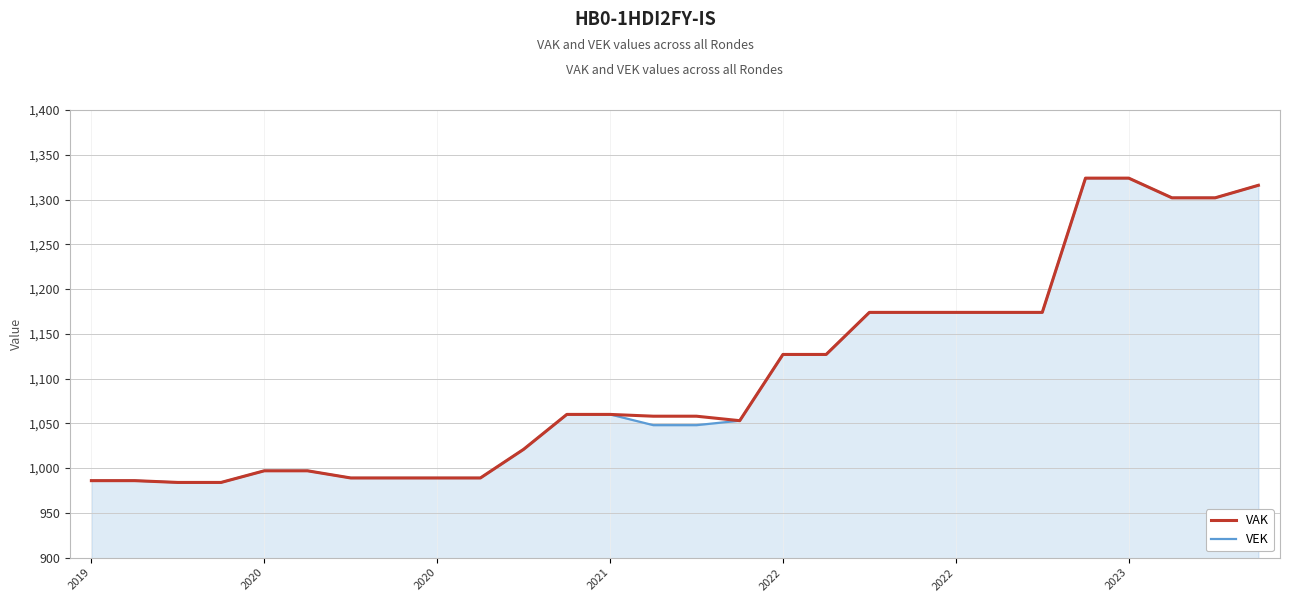

What is the minimum value shown in the chart?

984